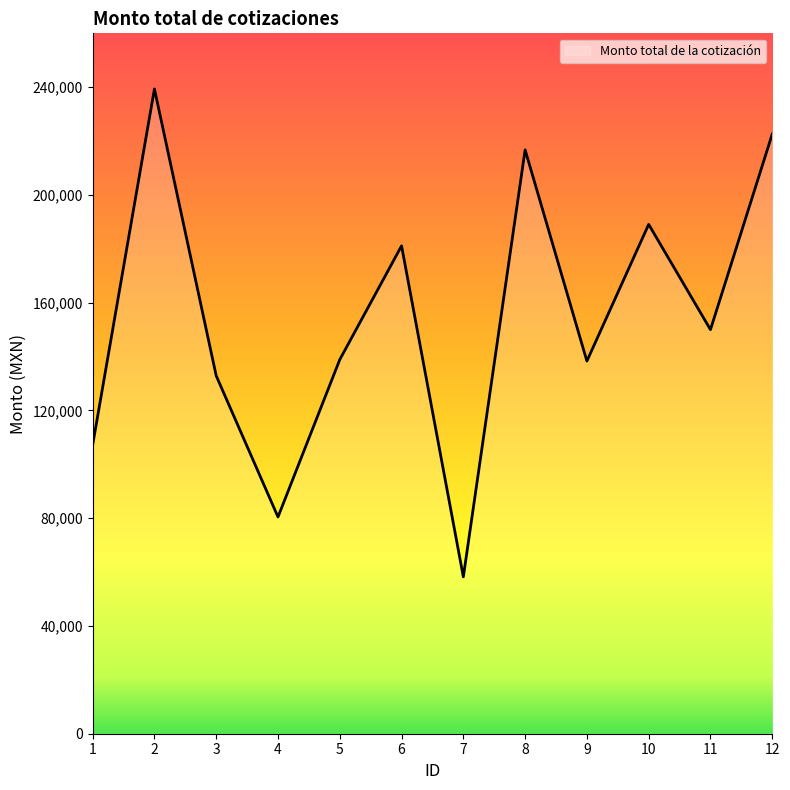

Is it true that the value at 3 is 175474.5?

False